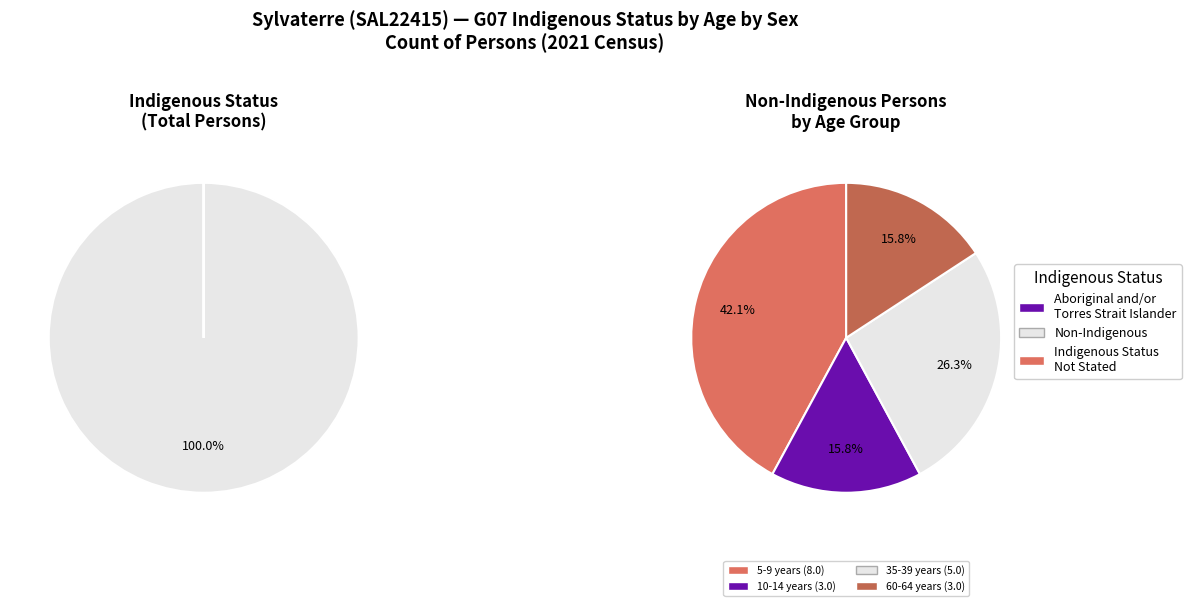

Is it true that Indigenous status not stated is 8% of the pie?

False